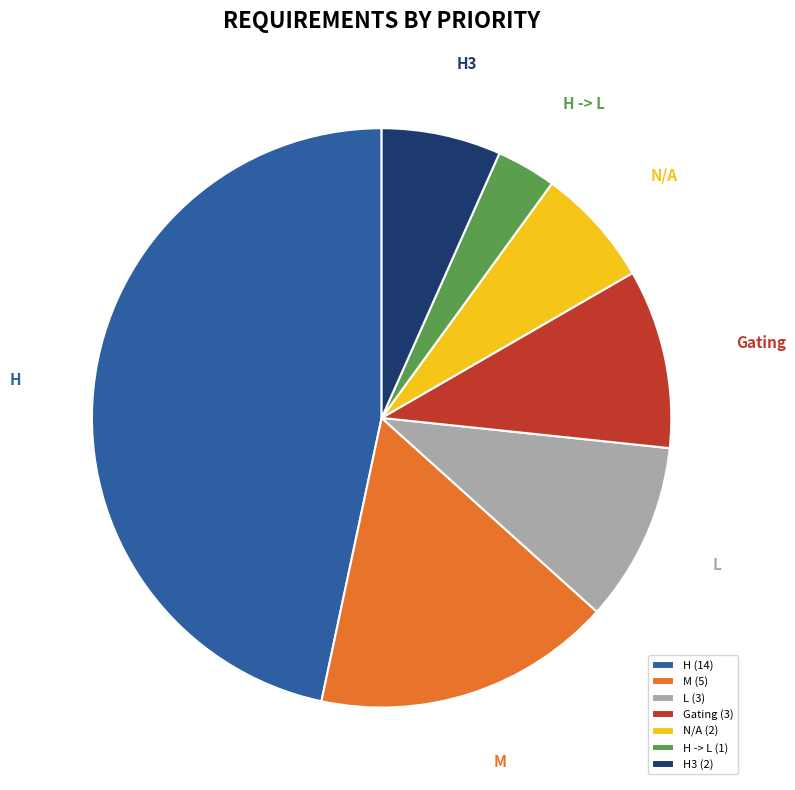

Does any single category account for the majority?

No